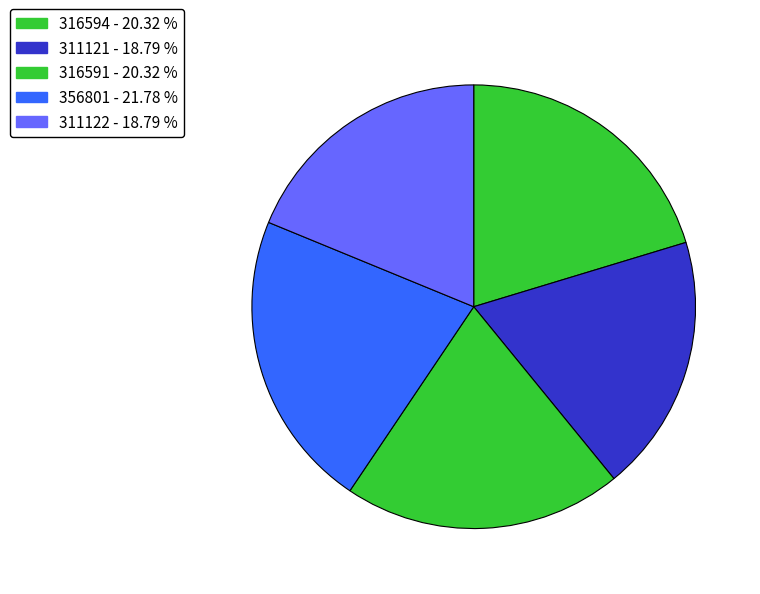

Is the sum of 311121 and 316591 greater than half?

No